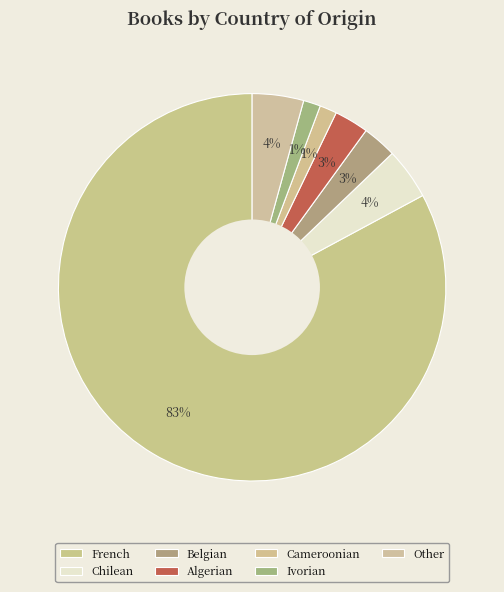

How many slices are in this pie chart?

7